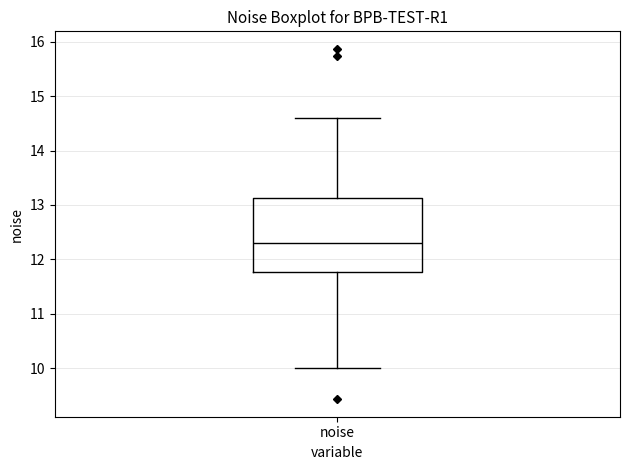

Read this box plot against the y-axis: the position of the median line, the range covered by the box, and the ends of both whiskers. The values are not printed on the chart, so give them approximately, as read against the axis.

median 12.3, box 11.8 to 13.1, whiskers 10.0 to 14.6